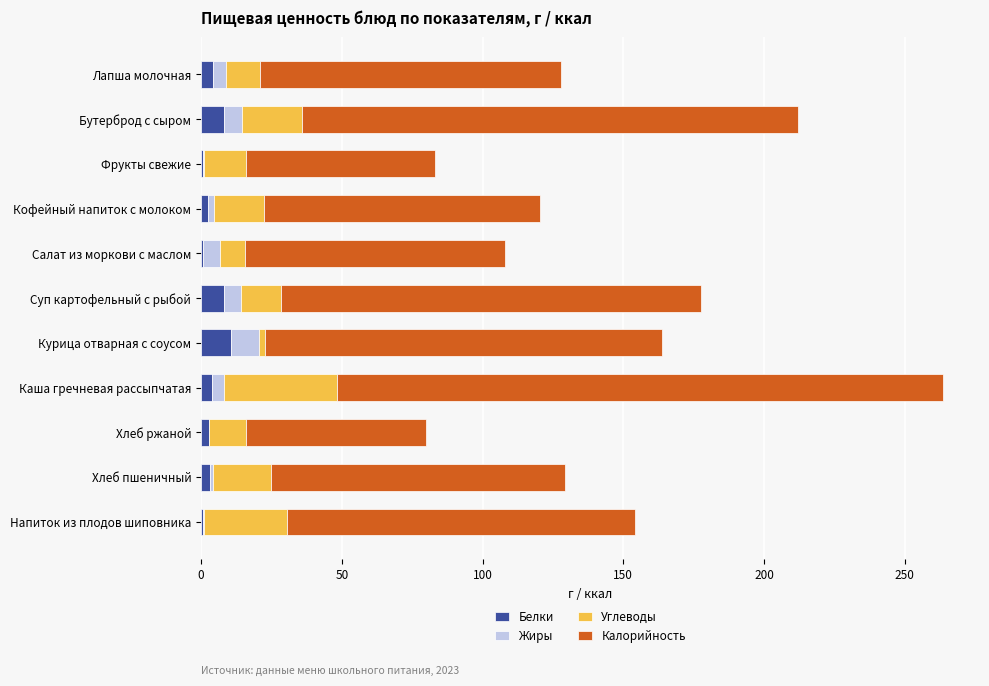

What is the highest value of the Белки series?

10.5